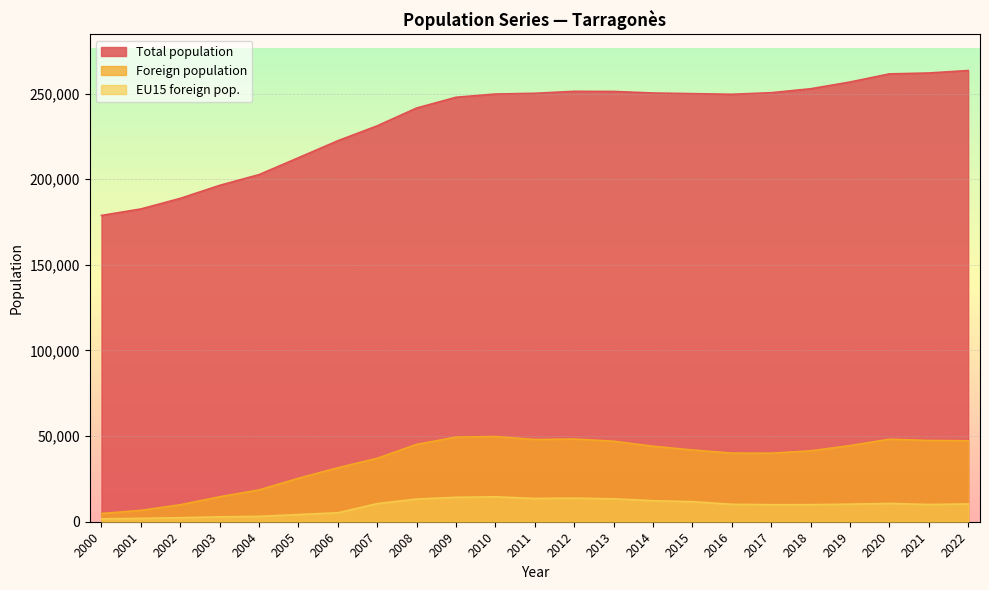

Which series has the widest spread of values?

Total population